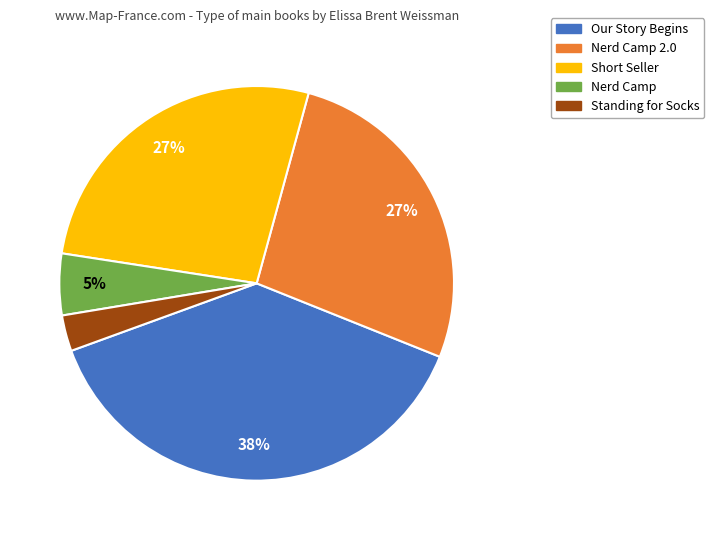

Does any single category account for the majority?

No